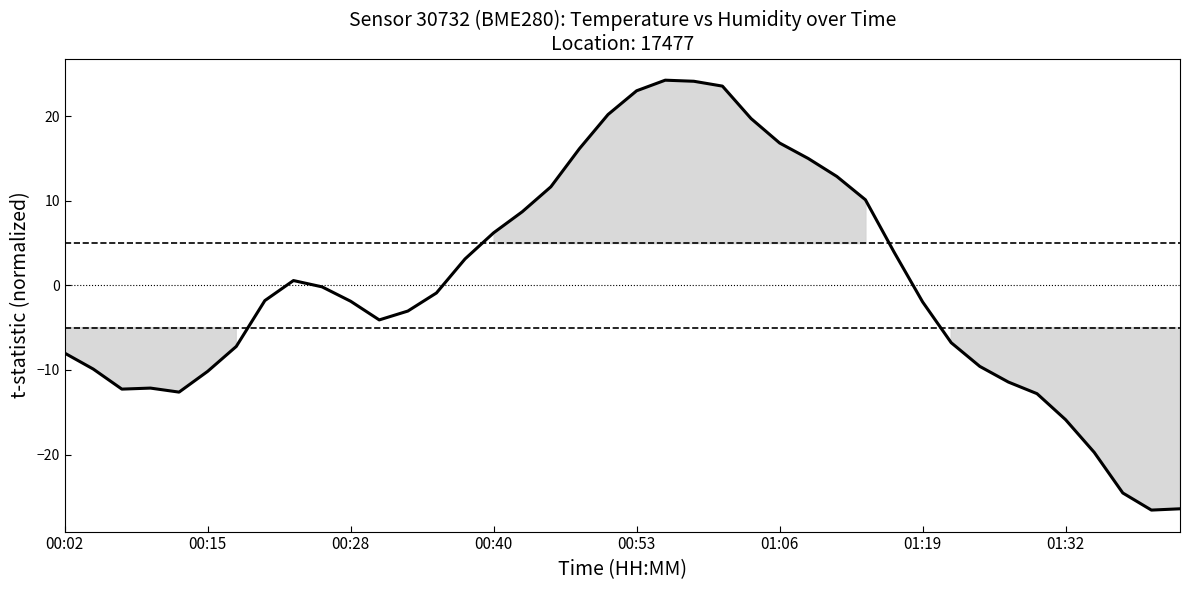

What is the maximum value shown in the chart?

24.2